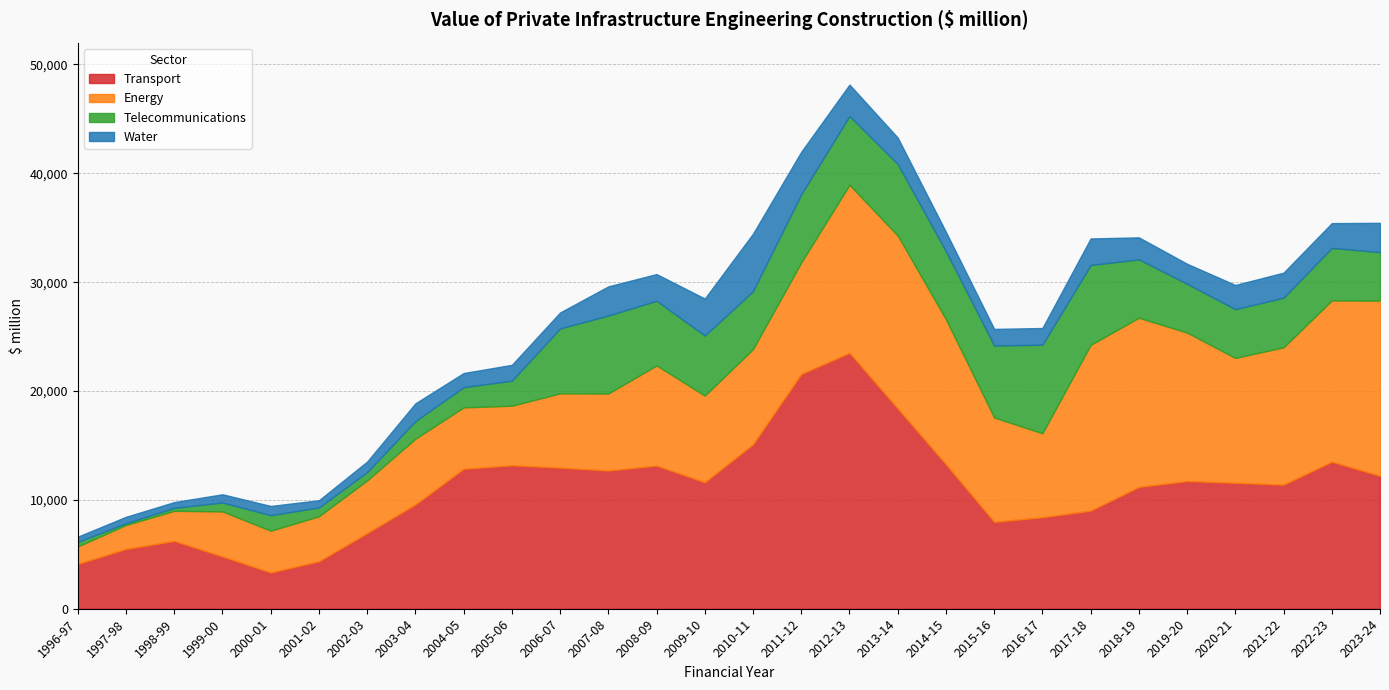

Reading right to left, transcribe all the data shown in this chart.

Transport: 12211.6	13506.3	11397.9	11567.7	11731.6	11188.7	9010.3	8409.1	7980.6	13264.2	18393.8	23506.1	21565.1	15111.7	11620.8	13148.1	12696.6	12960.3	13179.2	12855.7	9583.6	6947.8	4360.1	3330.3	4800.0	6225.4	5495.6	4116.5
Energy: 16097.0	14816.2	12621.0	11471.5	13635.3	15545.4	15229.2	7710.7	9593.0	13320.6	15893.0	15442.3	10244.6	8742.0	7957.8	9202.8	7076.7	6825.9	5471.7	5643.1	6034.0	4841.8	4134.7	3838.4	4141.2	2772.5	2197.7	1607.7
Telecommunications: 4453.6	4824.0	4556.8	4482.5	4491.7	5361.5	7342.3	8133.8	6614.6	6247.9	6568.8	6317.6	6277.4	5323.7	5519.3	5941.2	7164.8	5966.2	2299.8	1855.4	1622.5	770.7	810.1	1422.4	820.2	267.3	164.1	411.8
Water: 2689.3	2279.6	2301.3	2220.6	1832.5	2022.9	2436.6	1535.8	1520.6	1785.9	2425.7	2886.4	3894.9	5284.2	3398.9	2452.1	2677.8	1465.0	1457.2	1299.8	1630.9	964.1	663.5	851.4	753.0	533.4	589.2	486.1